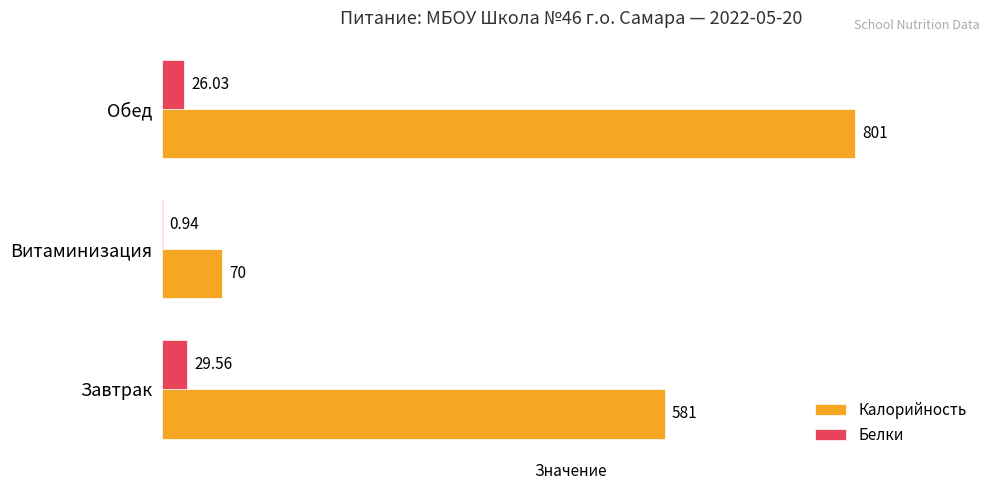

Where is Калорийность nearest to the value 435?

Завтрак